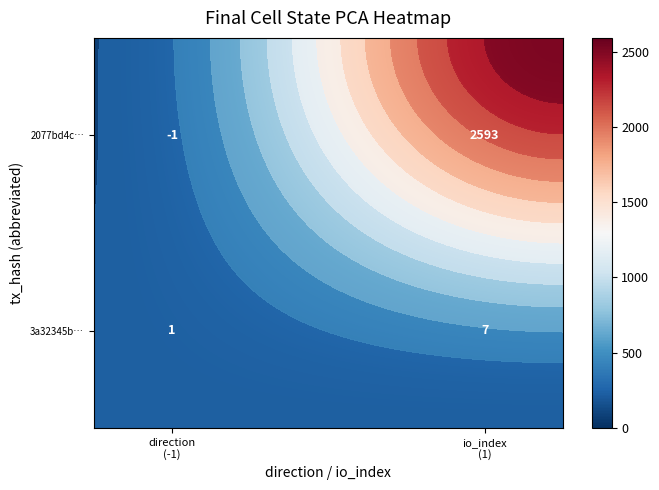

Read the 3a32345bbb3abb66d85e0edaba02d327f9238e6 value at -1.

1